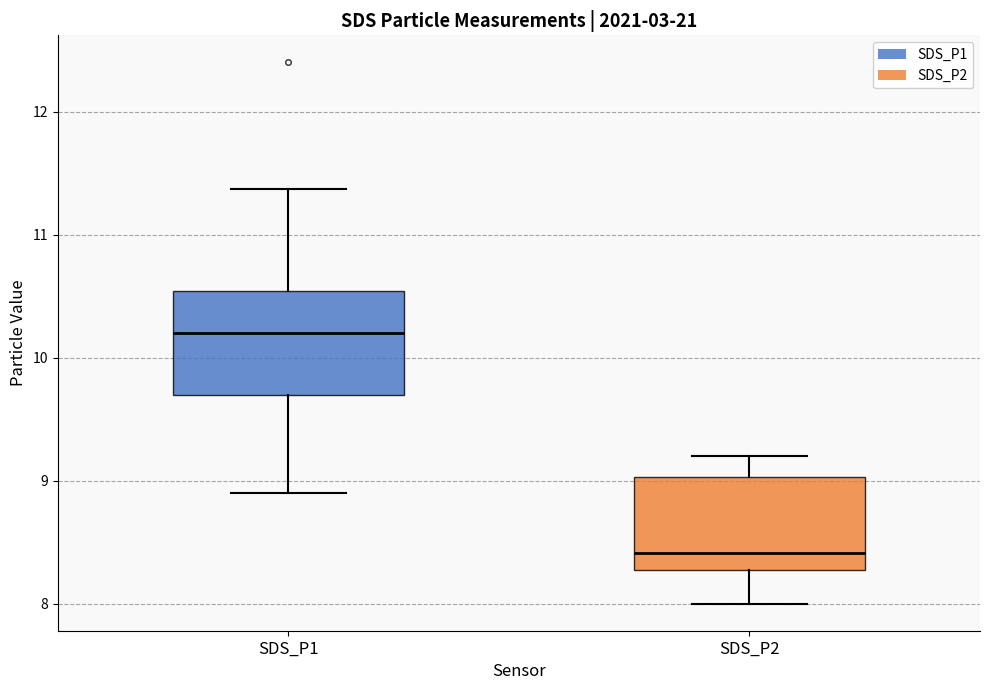

Where does the lower whisker of the box for SDS_P1 end on the y-axis? The values are not printed on the chart, so give them approximately, as read against the axis.

8.9